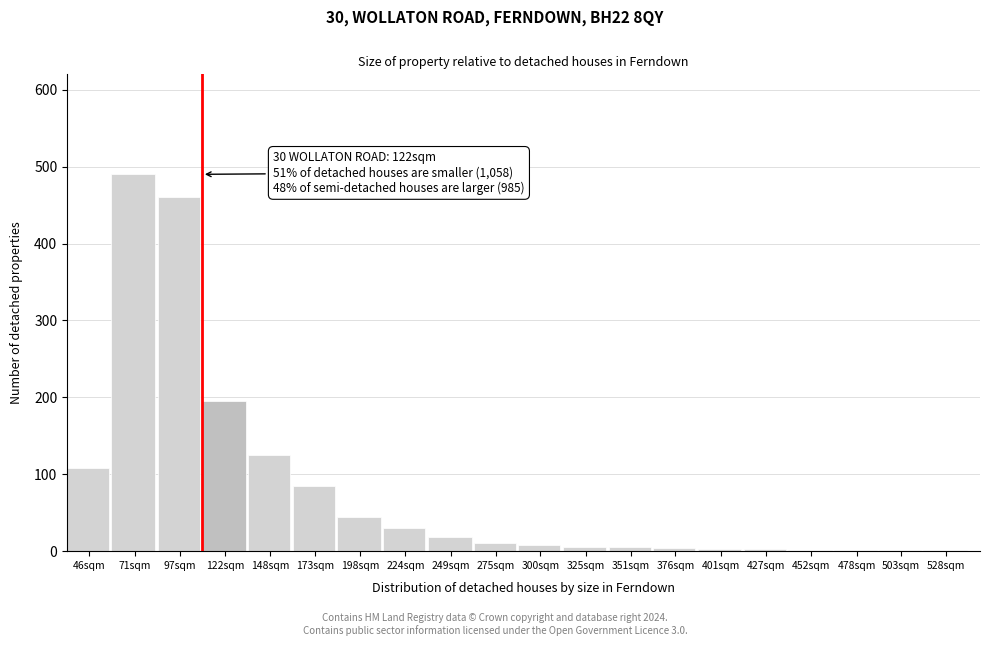

Where is the data nearest to the value 245?

122sqm